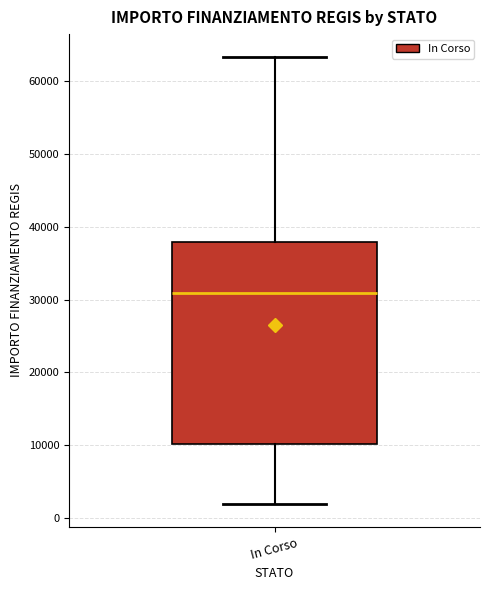

Transcribe this box plot: give where the median line is, the range the box spans, and where the two whiskers end, as read against the y-axis. The values are not printed on the chart, so give them approximately, as read against the axis.

median 31000, box 10000 to 38000, whiskers 2000 to 63000